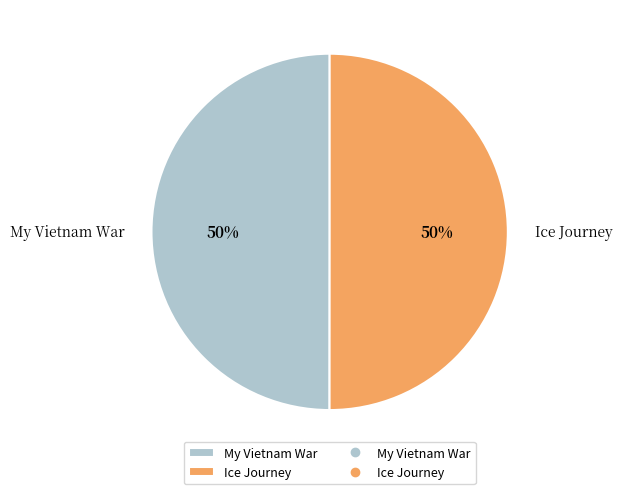

To the nearest percent, what portion does My Vietnam War represent?

50%